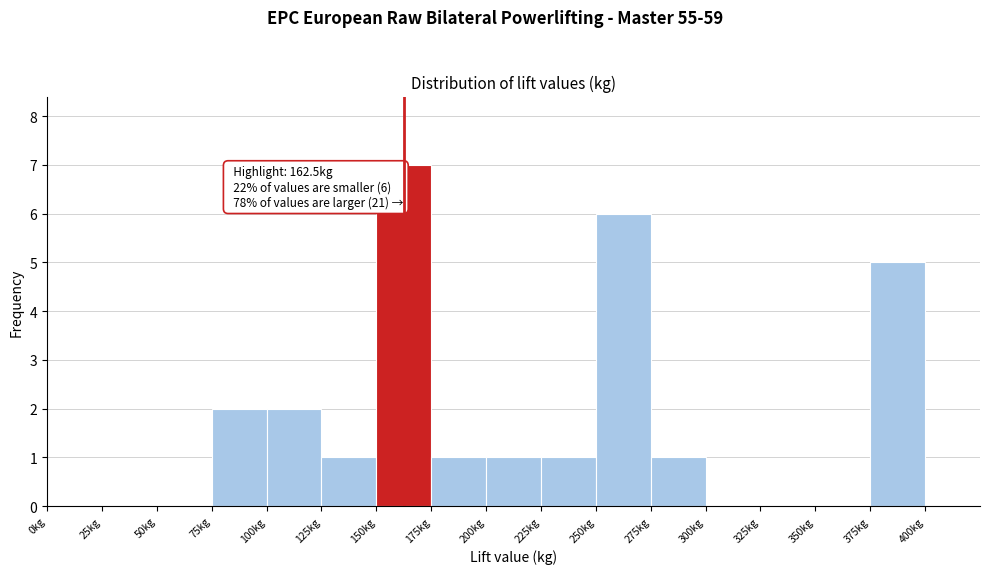

Over which range of the x-axis is the bar tallest?

150 to 175